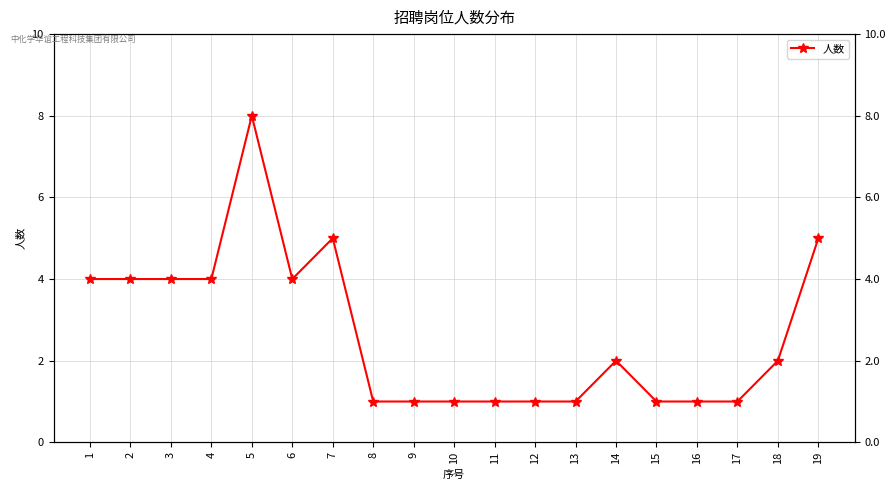

The value at 1 is 1. True or false?

False